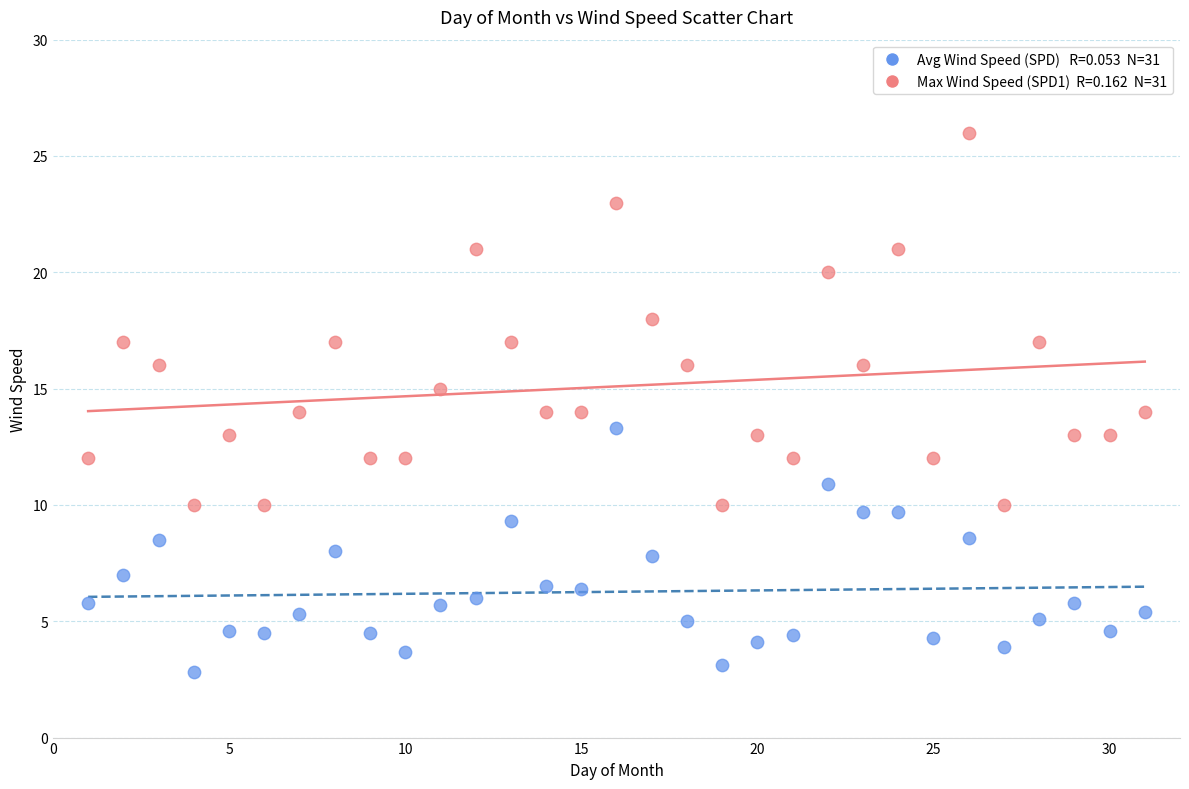

Across all data points, what is the range of X values (max minus min)?

30.0